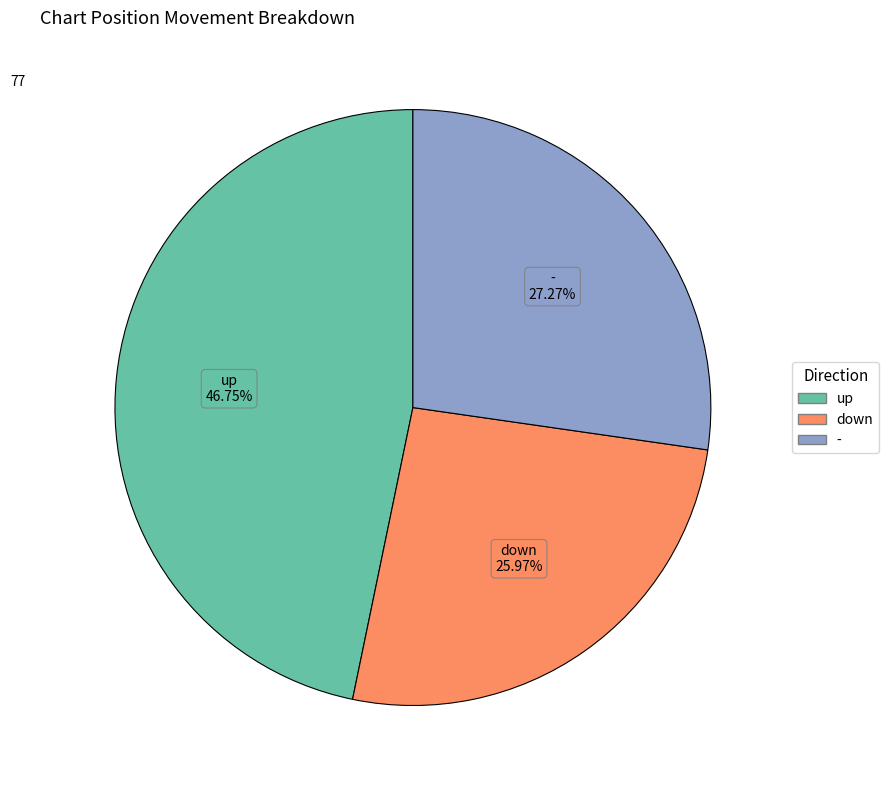

To the nearest percent, what portion does down represent?

26%